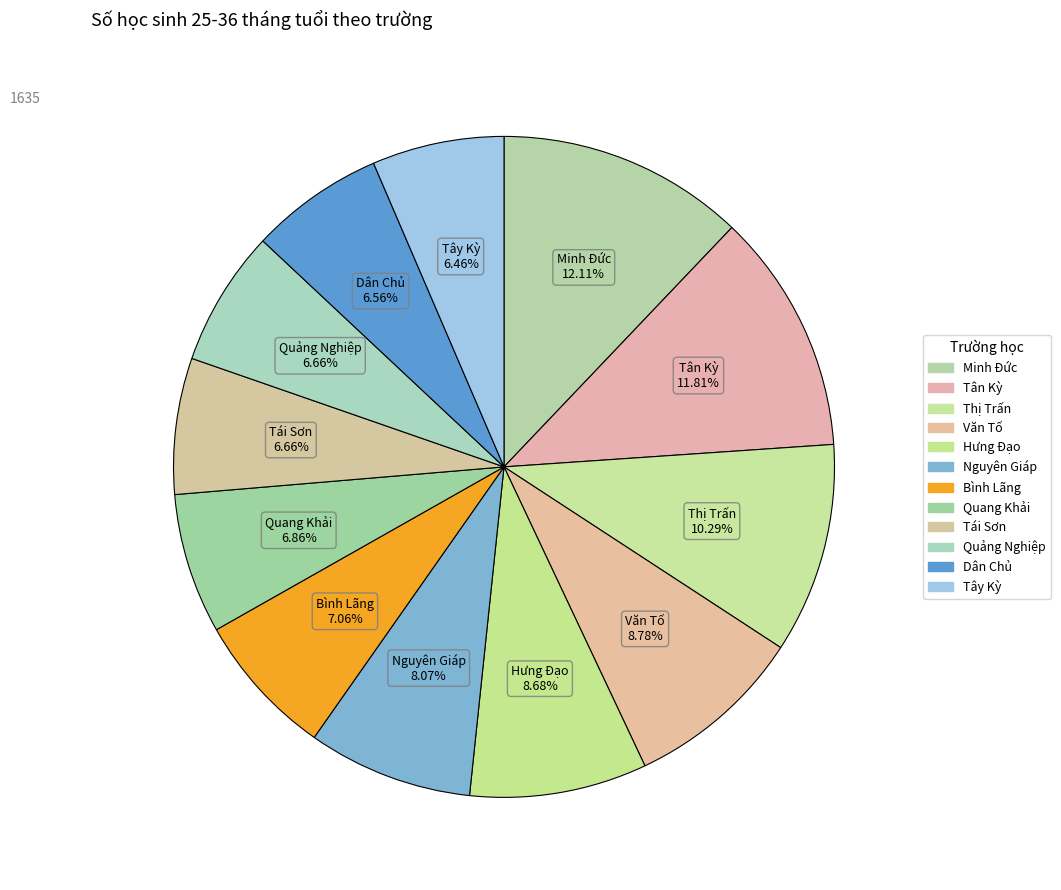

How many slices are in this pie chart?

12